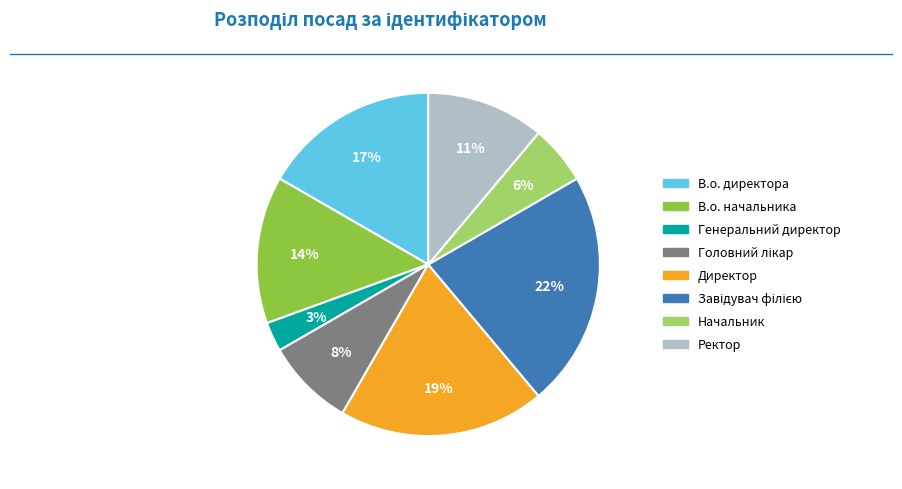

Combined, do Генеральний директор and Директор account for over 50%?

No